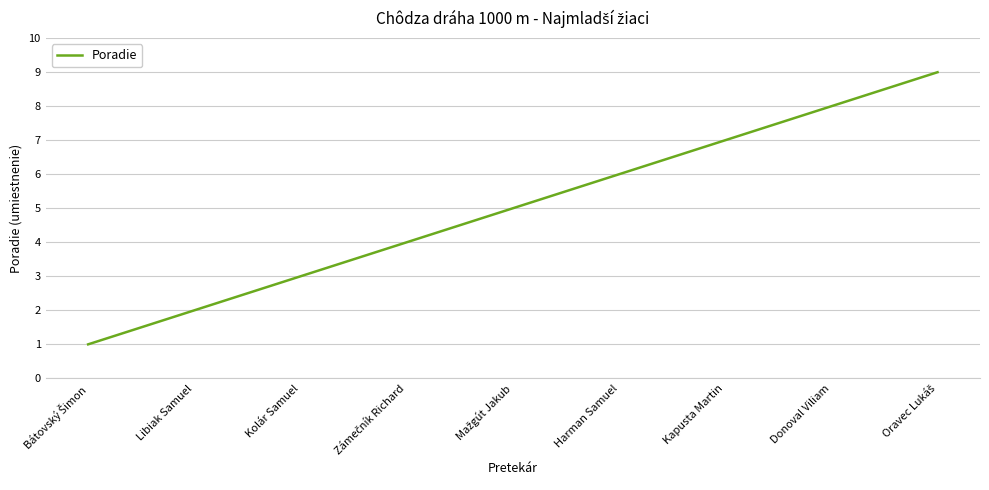

What is the sum of all values?

45